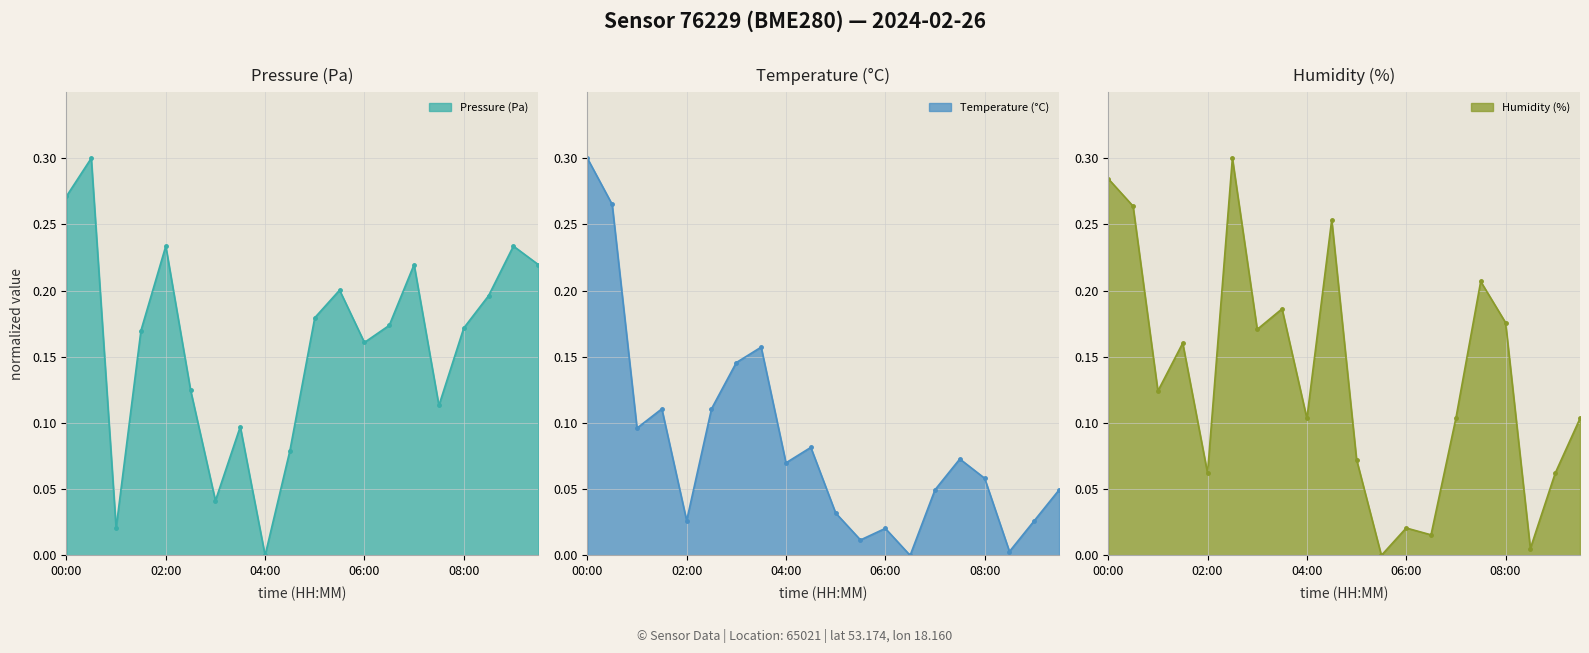

What is the difference between the maximum and second lowest values in the humidity series?

0.3